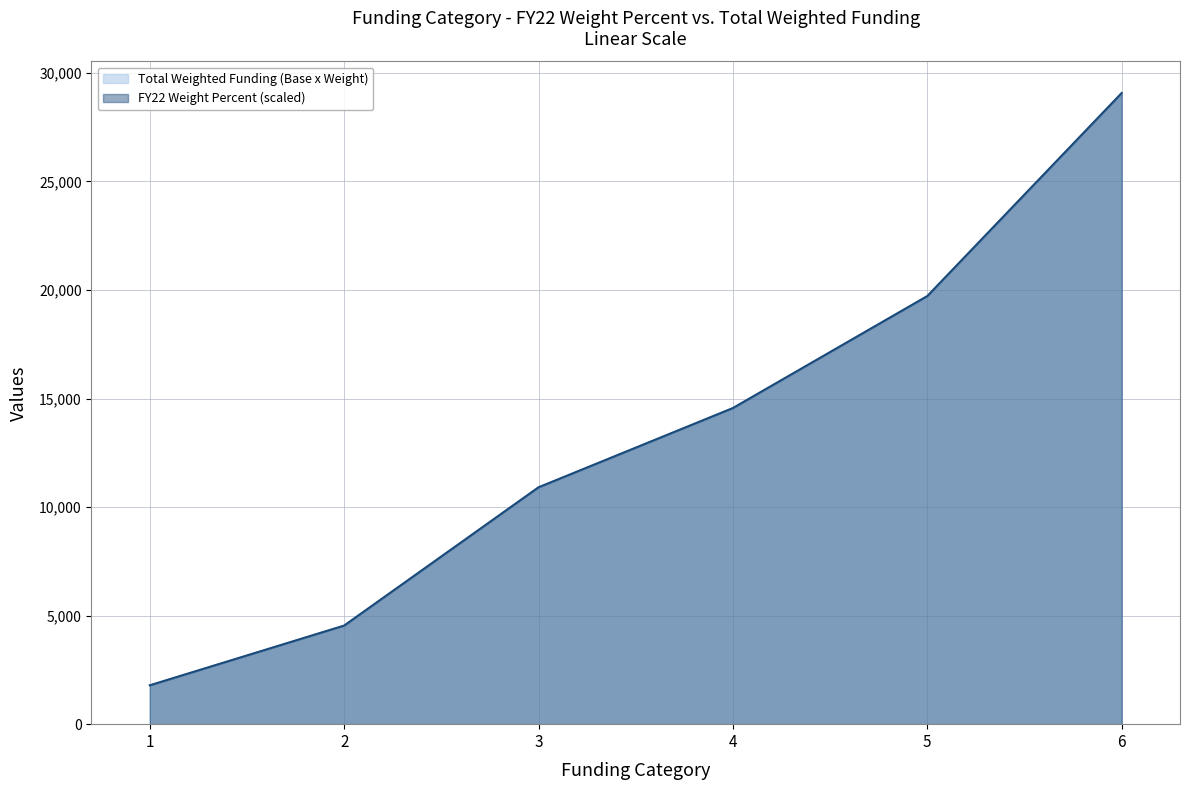

Which series has the largest total across all categories?

Total Weighted Funding (Base x Weight)